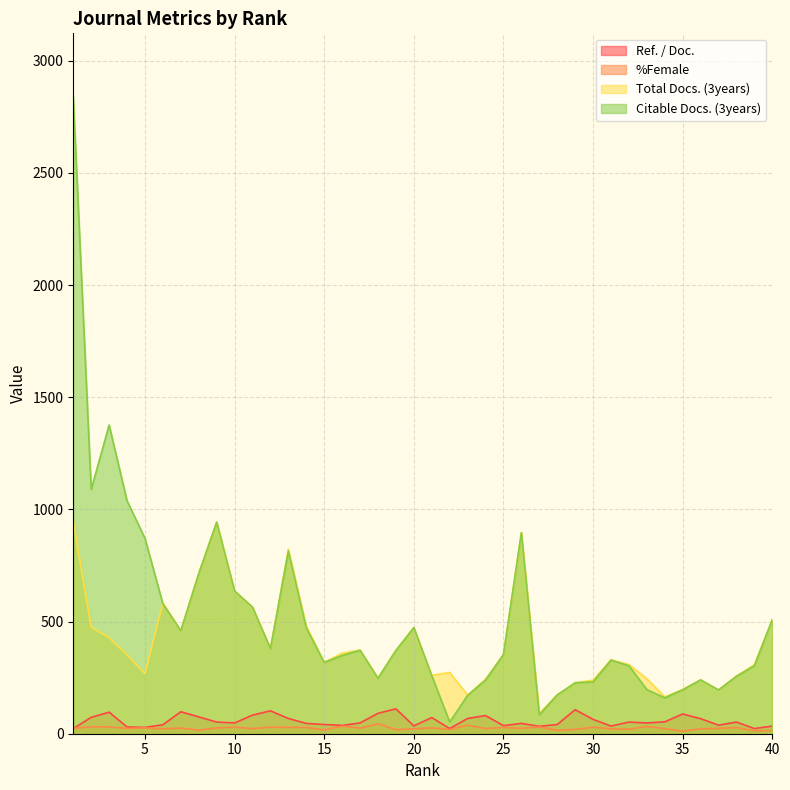

Between which two adjacent categories do %Female and Ref. / Doc. first intersect?

1 and 2